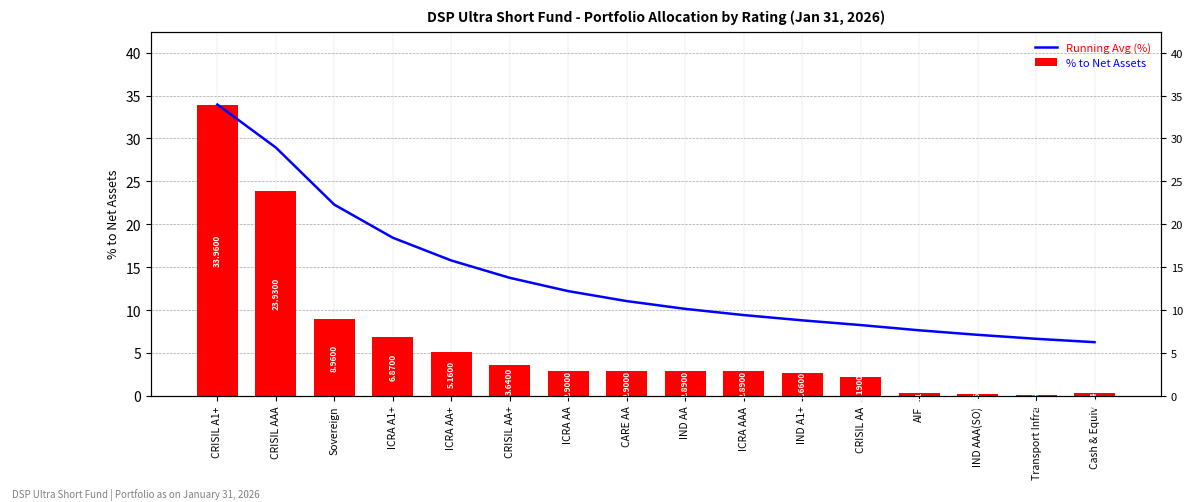

Is it true that % to Net Assets equals 23.9 at CRISIL AAA?

True